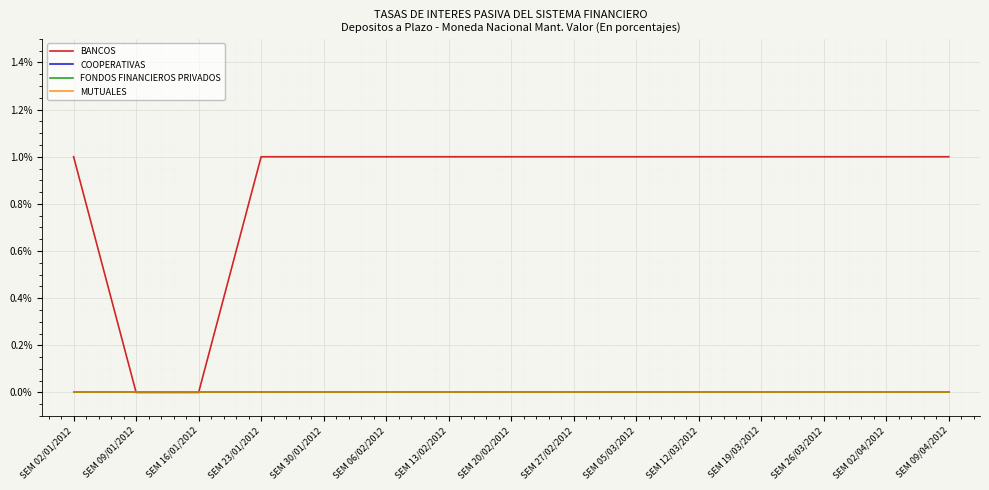

Where is COOPERATIVAS nearest to the value 0?

SEM 02/01/2012